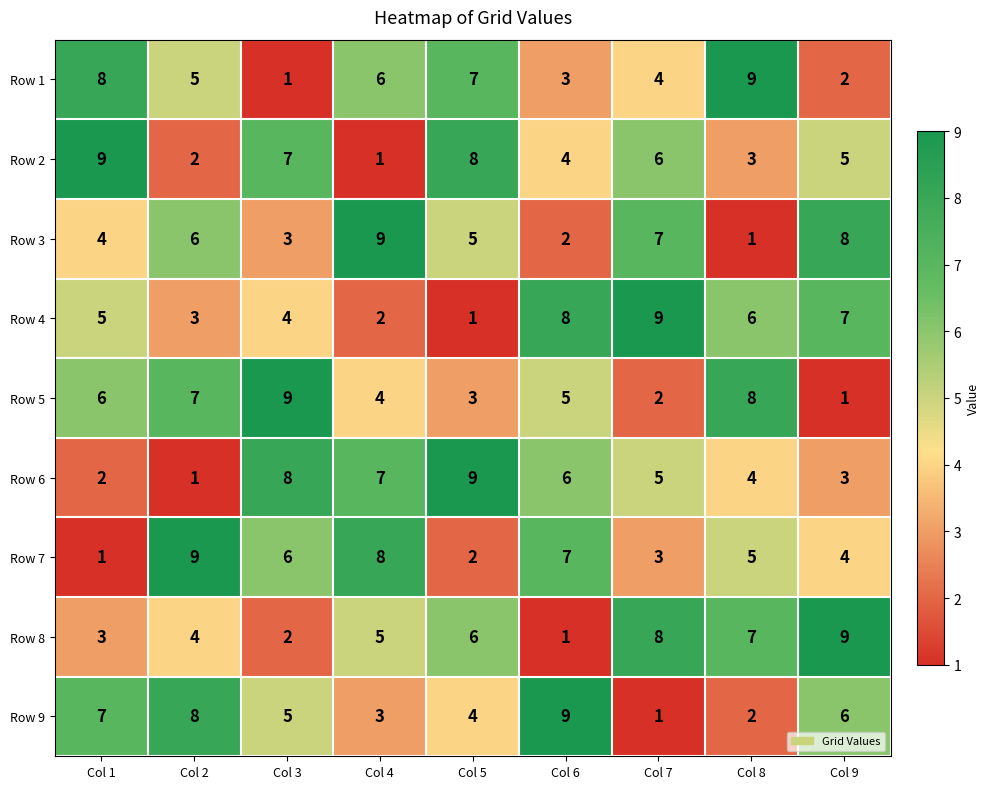

At which label does Row 3 reach its peak?

Col 4